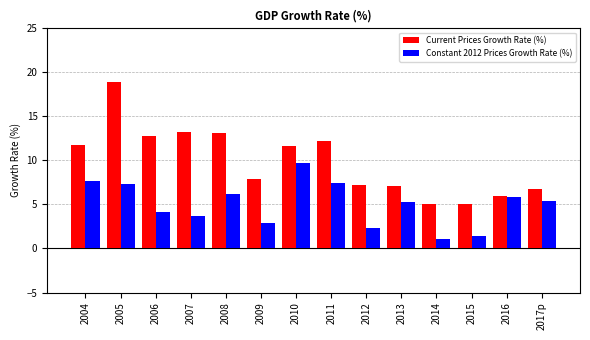

What is the average value of the Constant 2012 Prices Growth Rate (%) series?

5.0